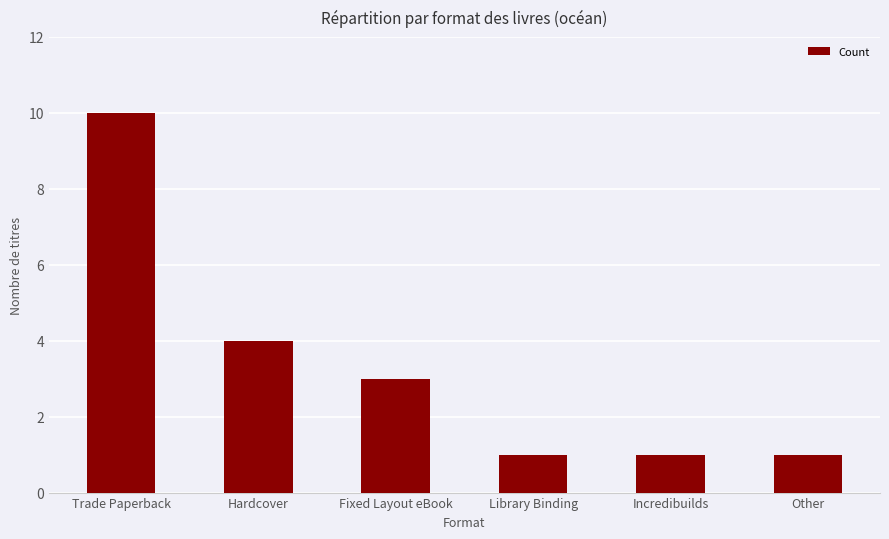

The value at Hardcover is 6. True or false?

False